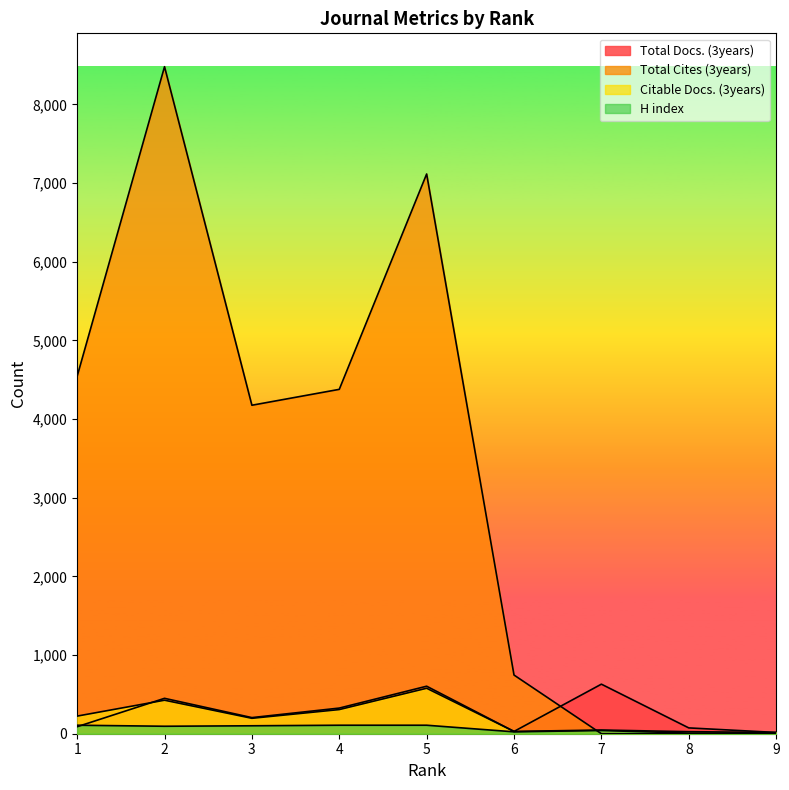

Count the number of categories in the chart.

9